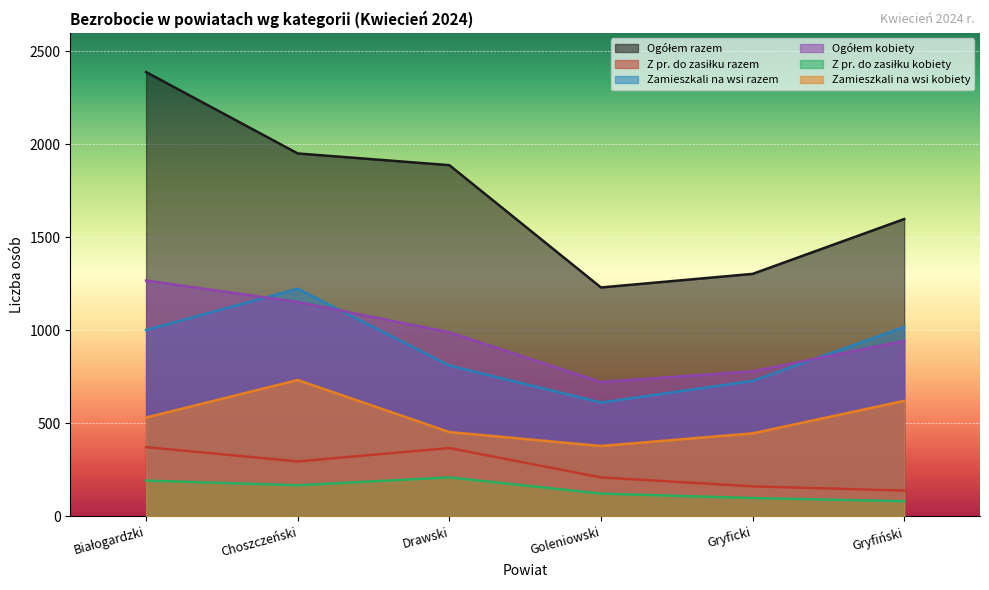

What is the label of the 3rd point from the left?

Drawski